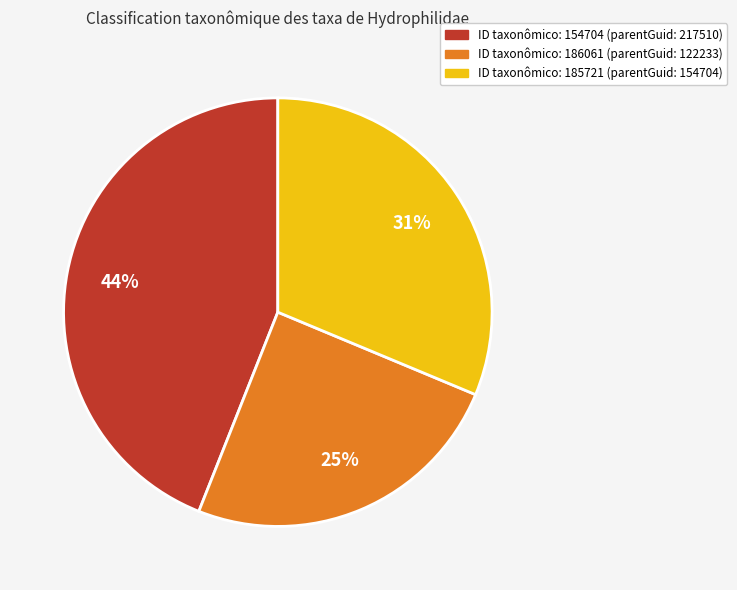

To the nearest percent, what is the difference between the largest and smallest slice percentages?

19%